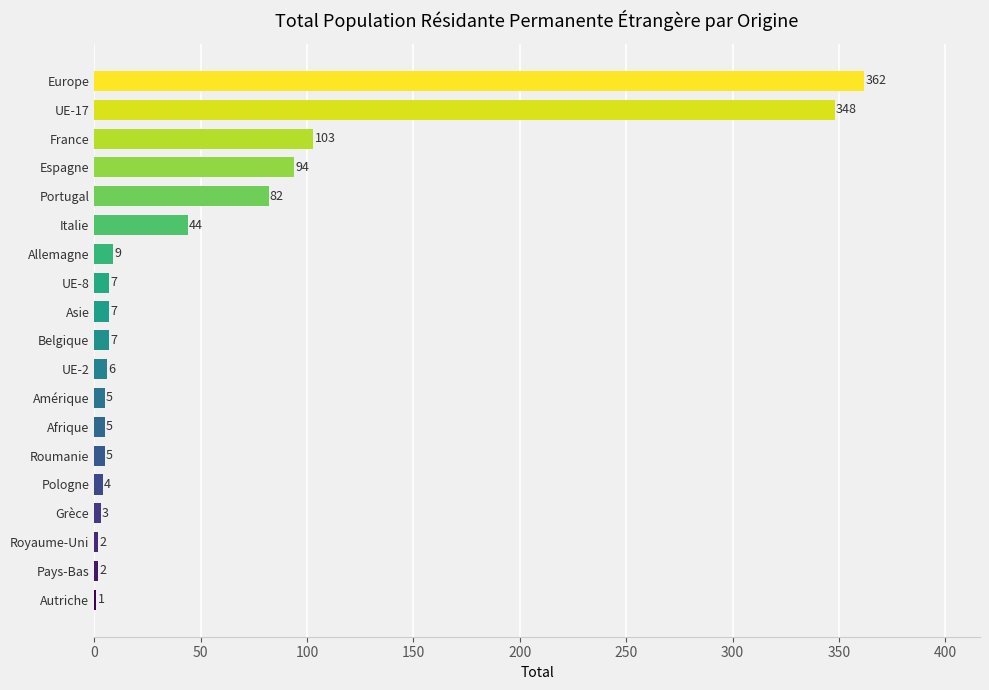

Which category has the highest value across all series?

Europe